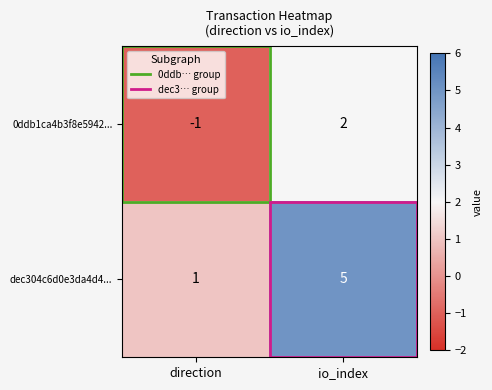

What is the average value of the dec304c6d0e3da4d4... series?

3